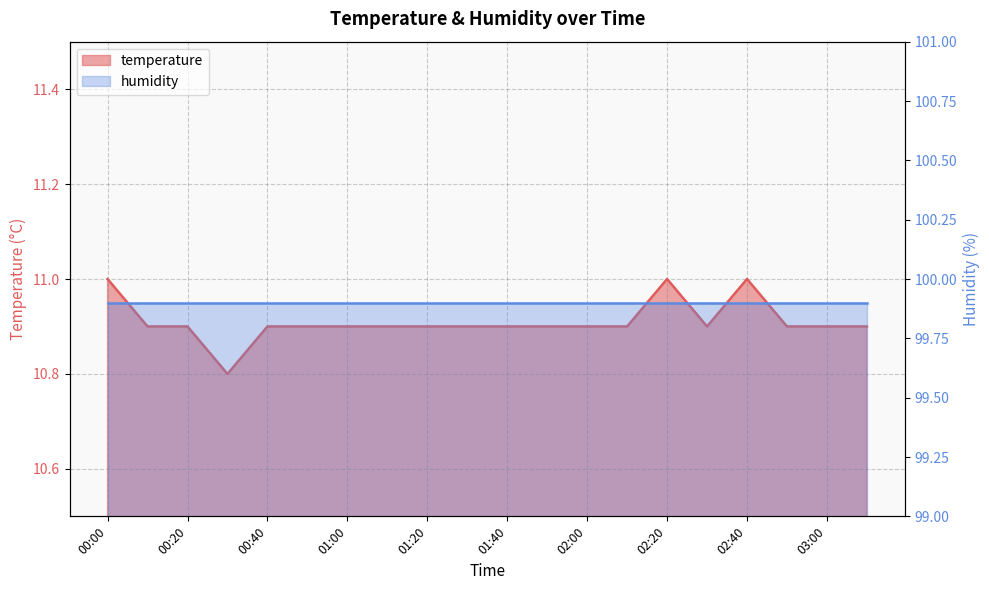

At which label is the value closest to 10?

00:30